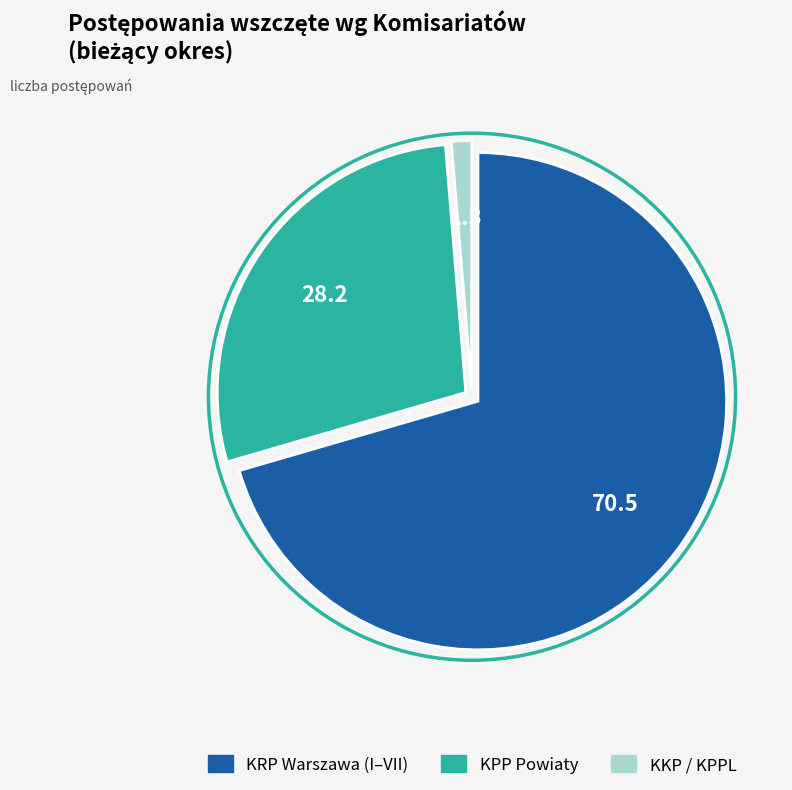

Does any single category account for the majority?

Yes